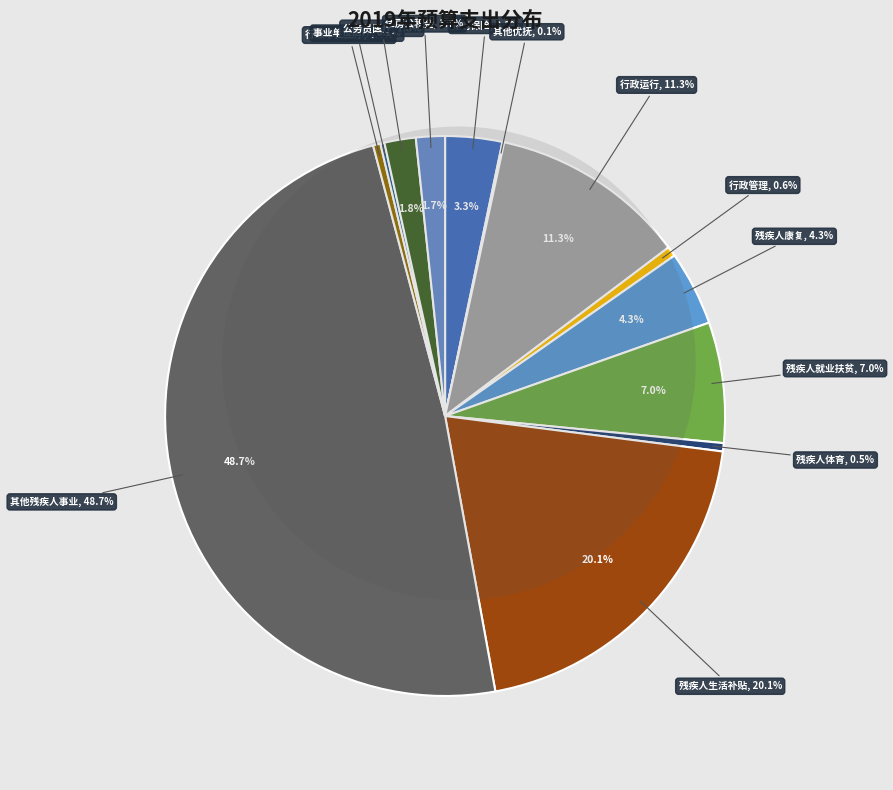

To the nearest percent, what is the difference between the largest and smallest slice percentages?

49%